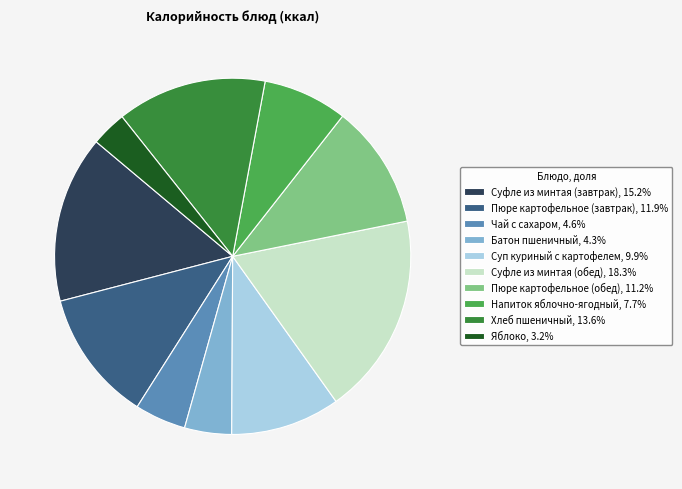

Does Хлеб пшеничный represent more than half of the total?

No